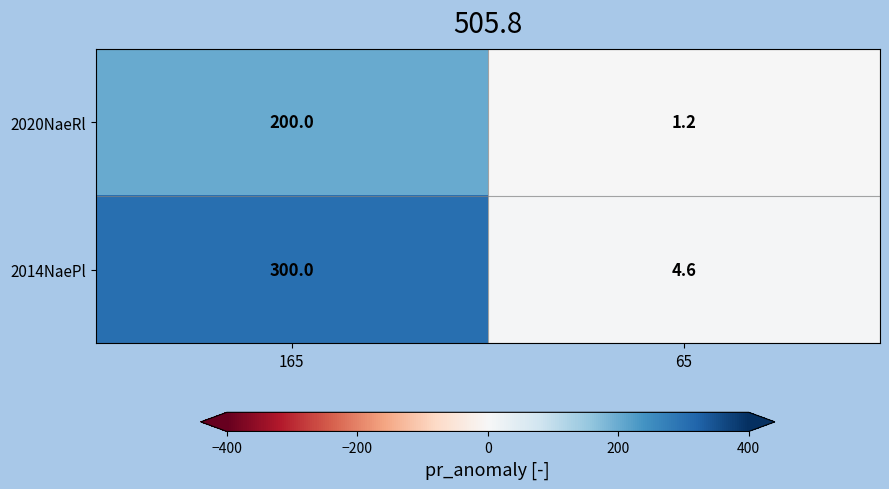

What is the spread (max minus min) of values at 65?

3.4